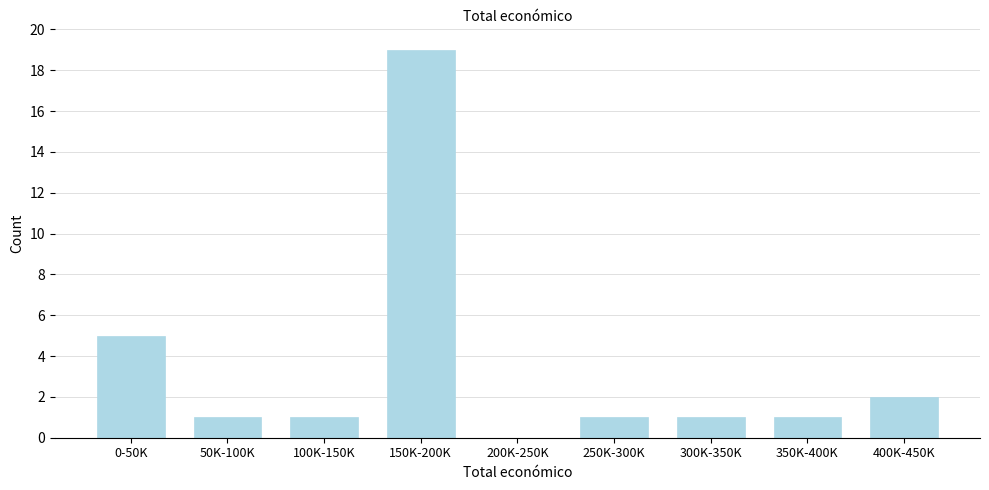

Reading left to right, list all the values displayed in this chart.

0-50K=5	50K-100K=1	100K-150K=1	150K-200K=19	200K-250K=0	250K-300K=1	300K-350K=1	350K-400K=1	400K-450K=2